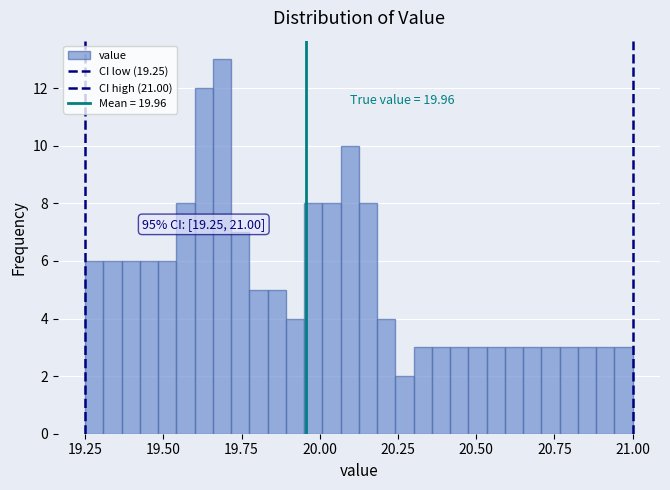

Read against the x-axis, roughly where is the centre of the tallest bar?

19.70